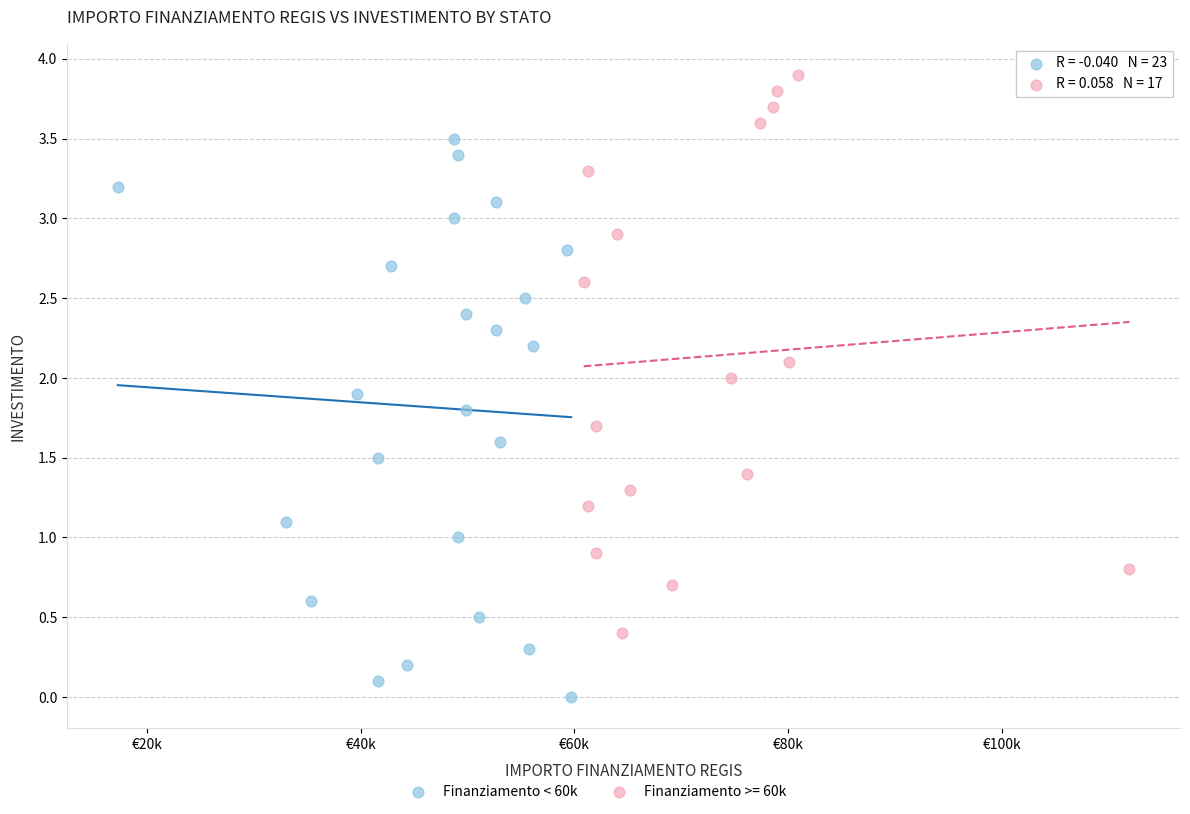

Which series reaches the maximum Y coordinate?

Finanziamento >= 60k